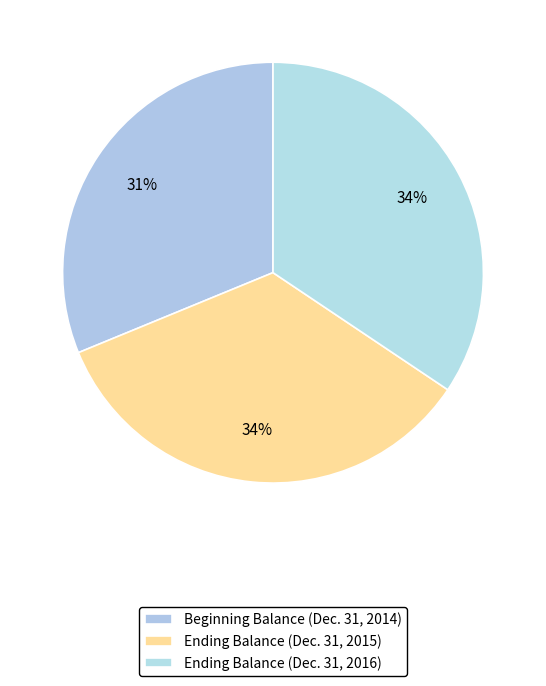

How many slices are in this pie chart?

3